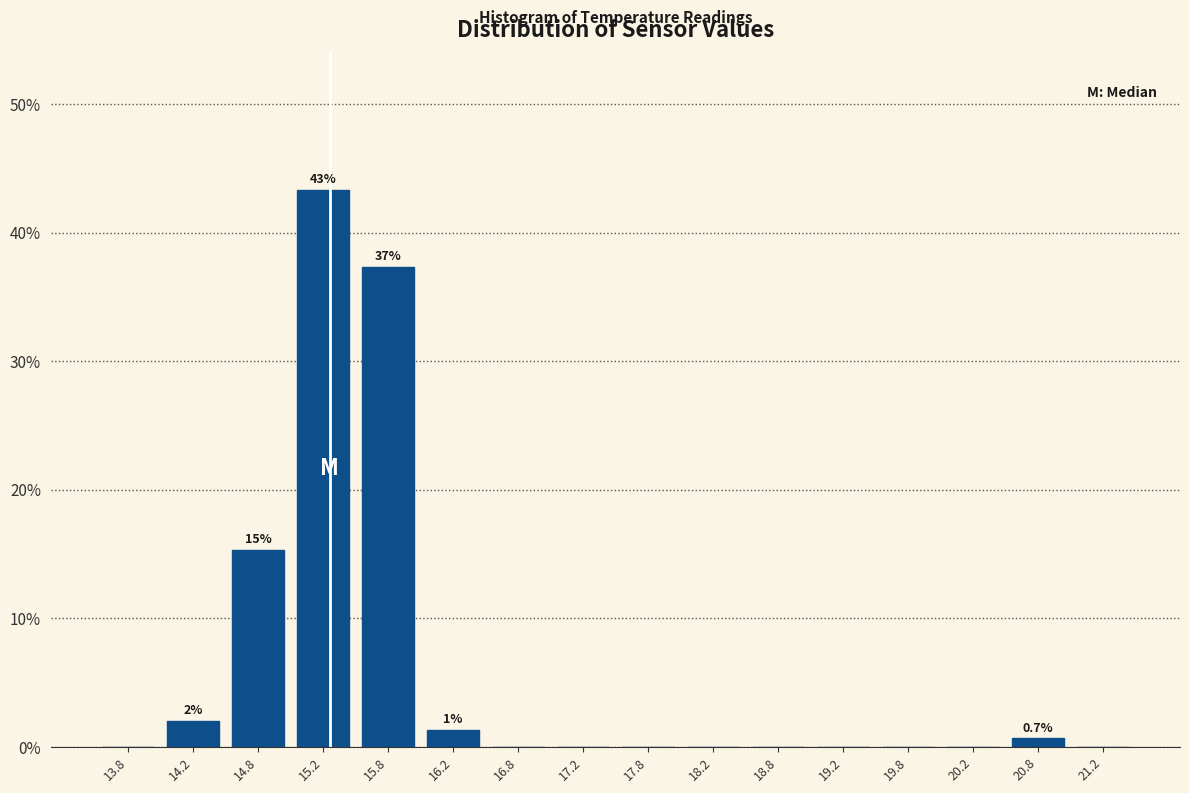

Over which range of the x-axis is the bar tallest?

15.0 to 15.5